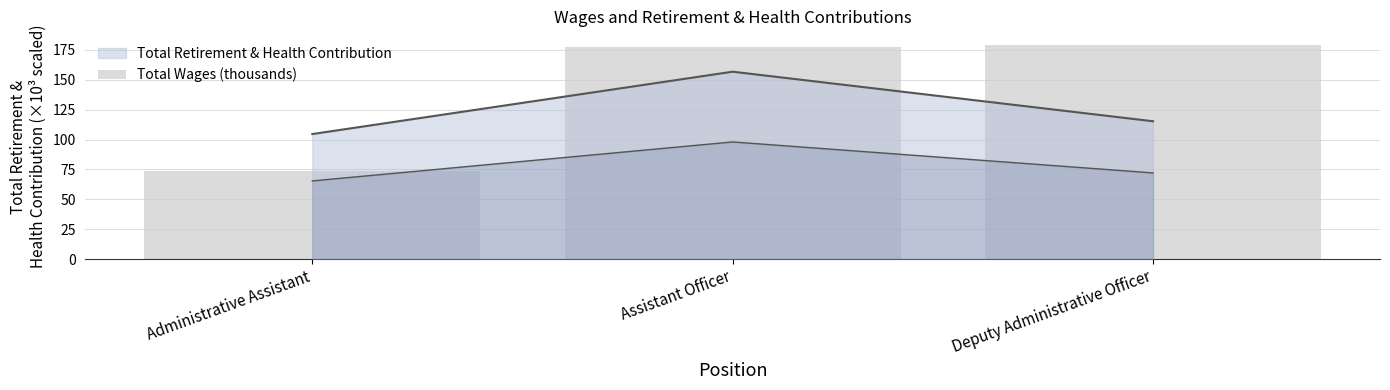

How many categories are shown in the chart?

3